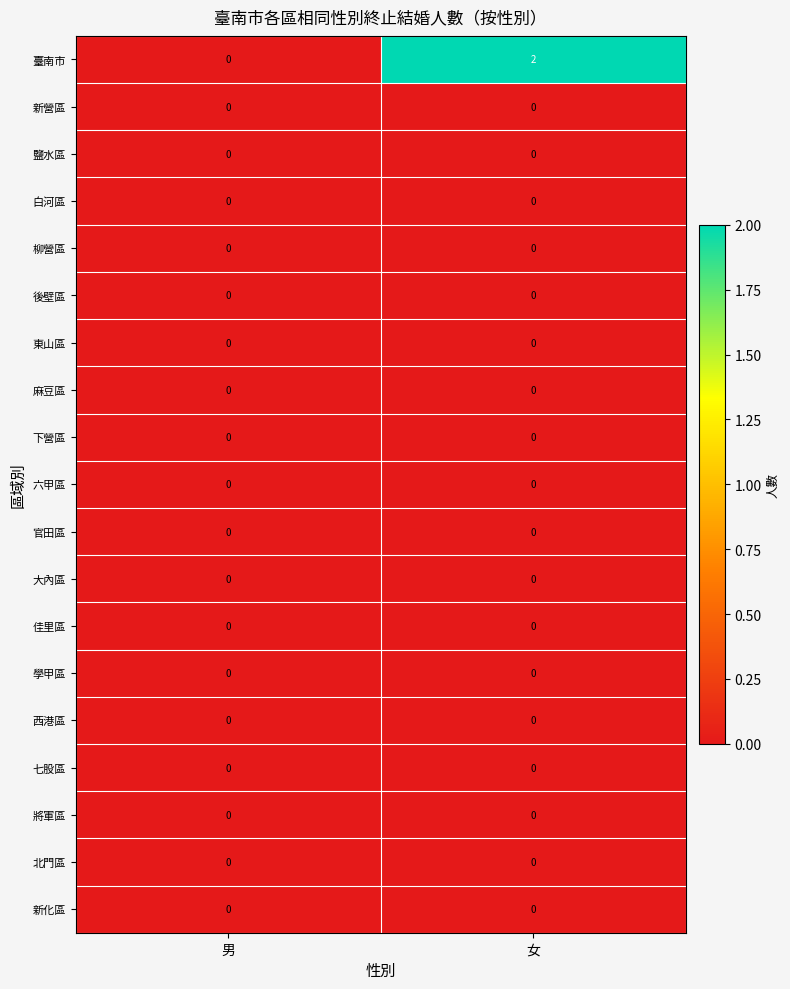

Which series has the widest spread of values?

臺南市